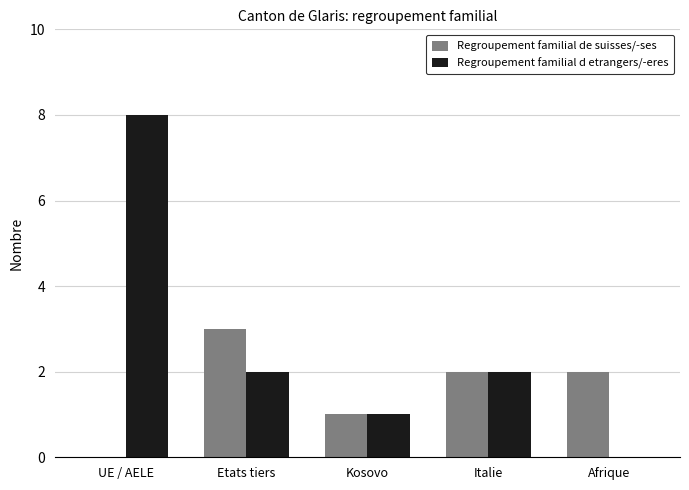

Which series has the largest total across all categories?

Regroupement familial d etrangers/-eres